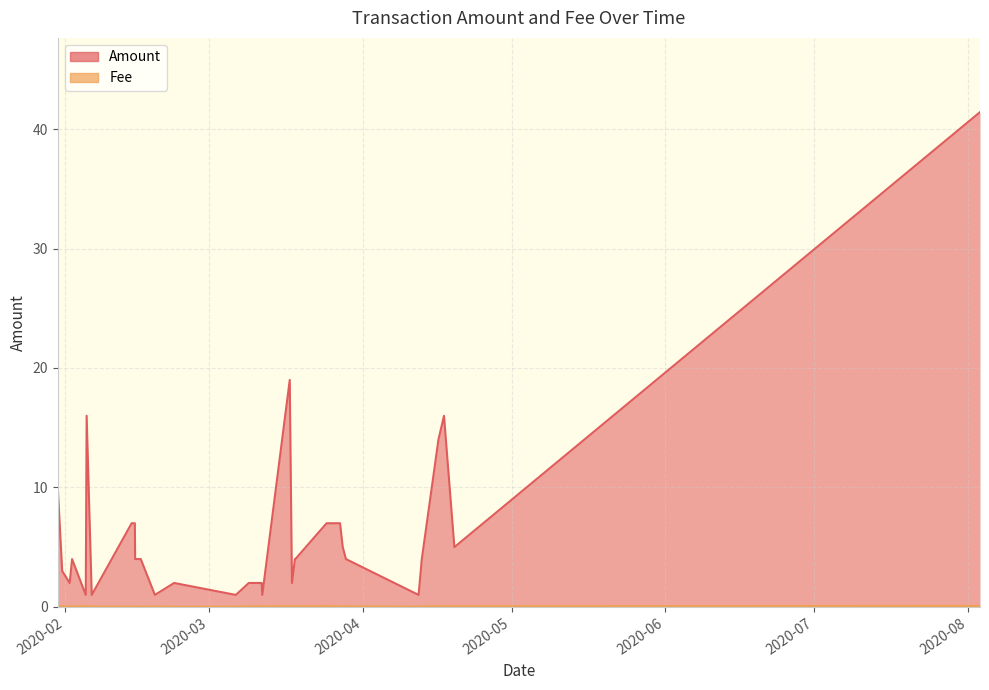

True or false: Amount and Fee intersect in this chart.

False